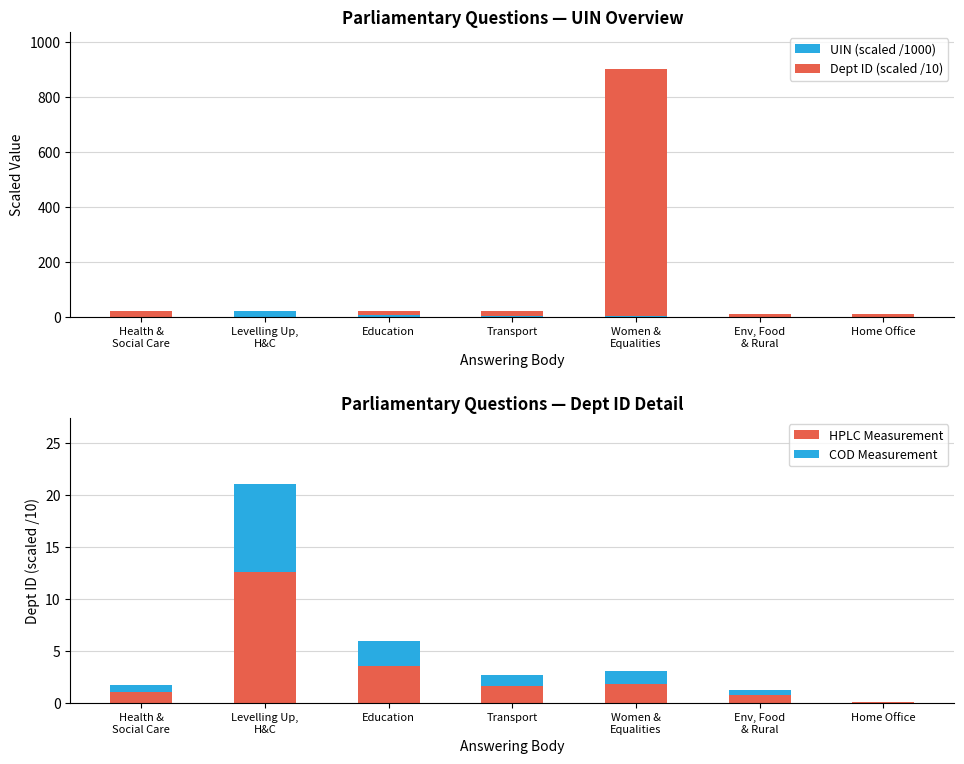

What is the maximum value for UIN (scaled /1000)?

21.1